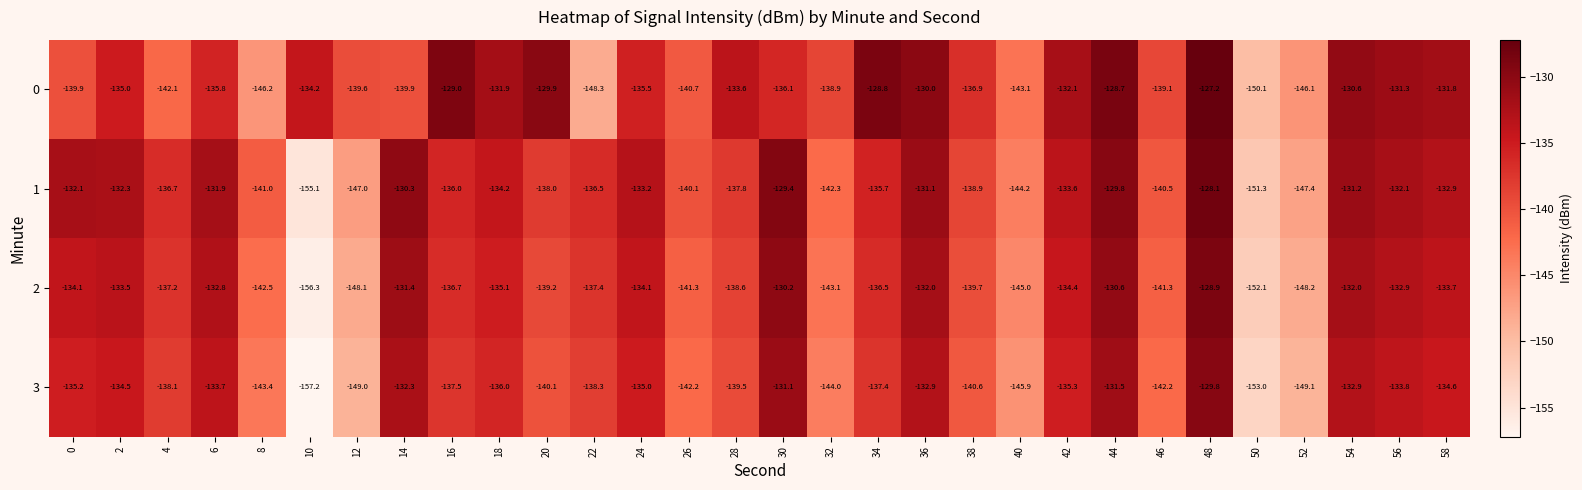

Which series has the largest total across all categories?

0